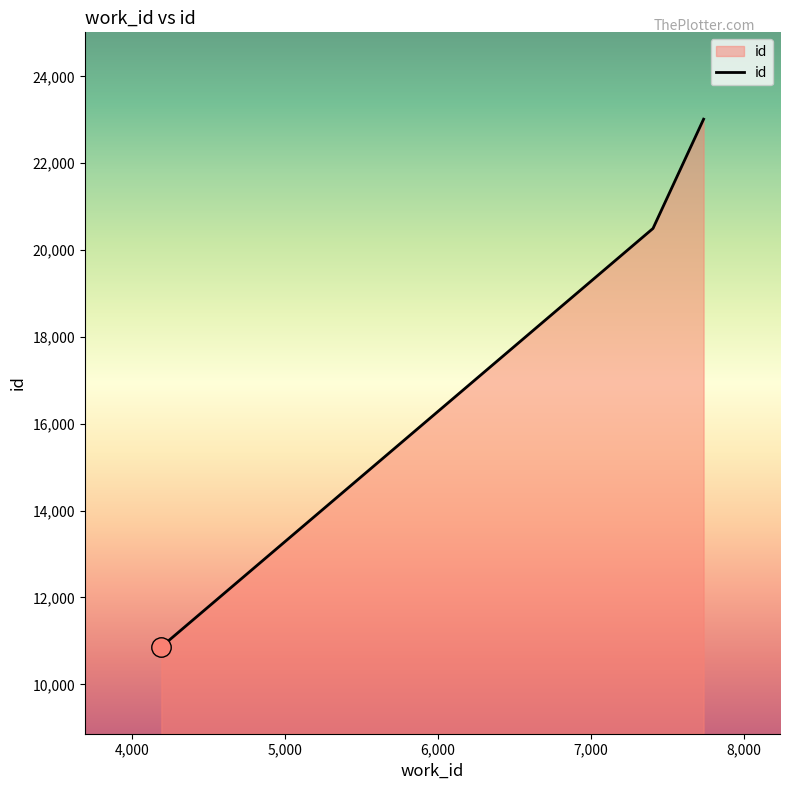

What is the maximum value shown in the chart?

23014